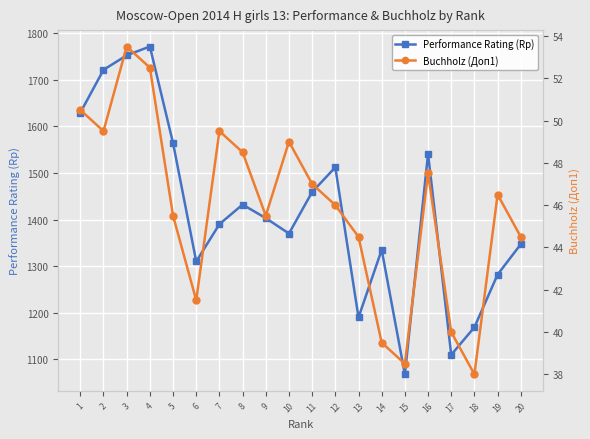

Rank the series by their maximum value, from highest to lowest.

Performance Rating (Rp), Buchholz (Доп1)